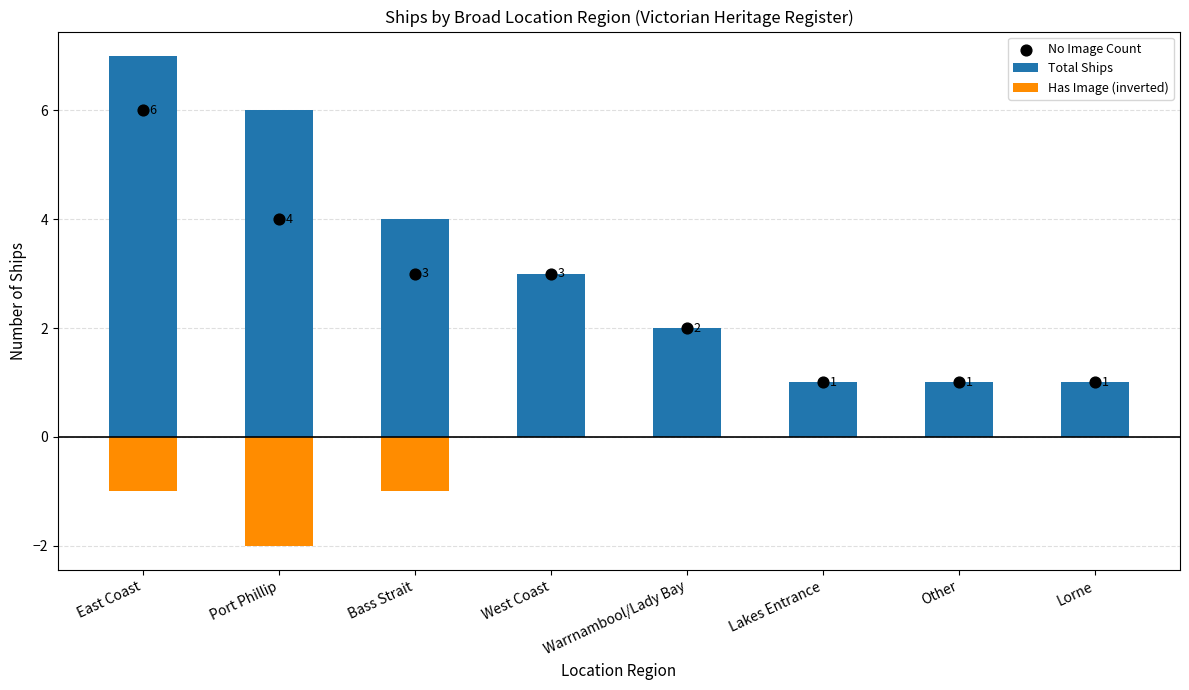

At which category is the sum across all series the highest?

East Coast